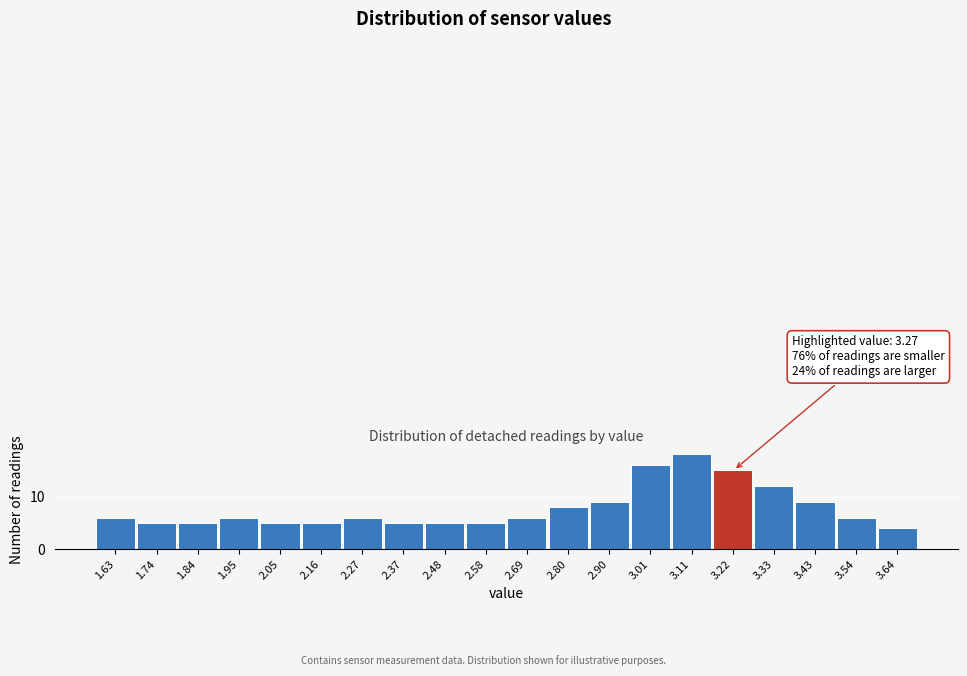

Reading right to left, extract all data points from this chart.

4	6	9	12	15	18	16	9	8	6	5	5	5	6	5	5	6	5	5	6